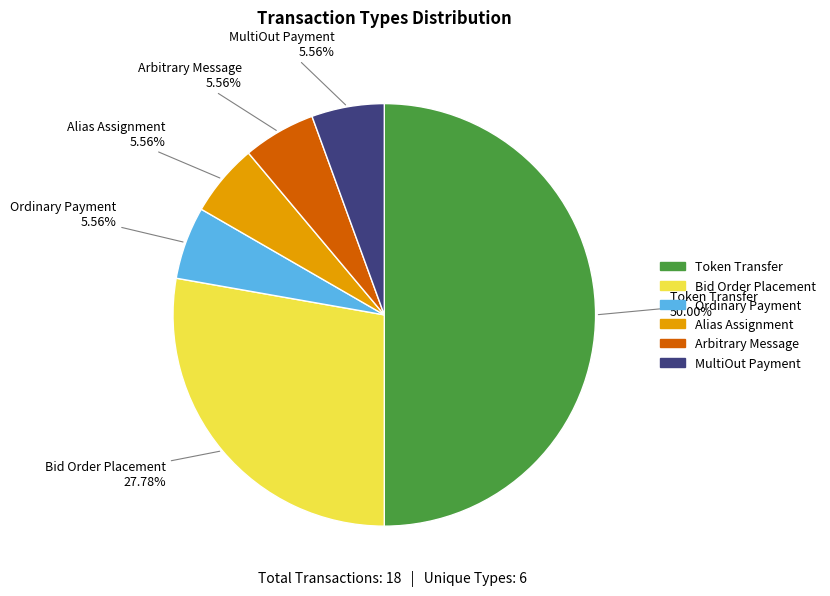

To the nearest percent, what is the difference between the largest and smallest slice percentages?

44%